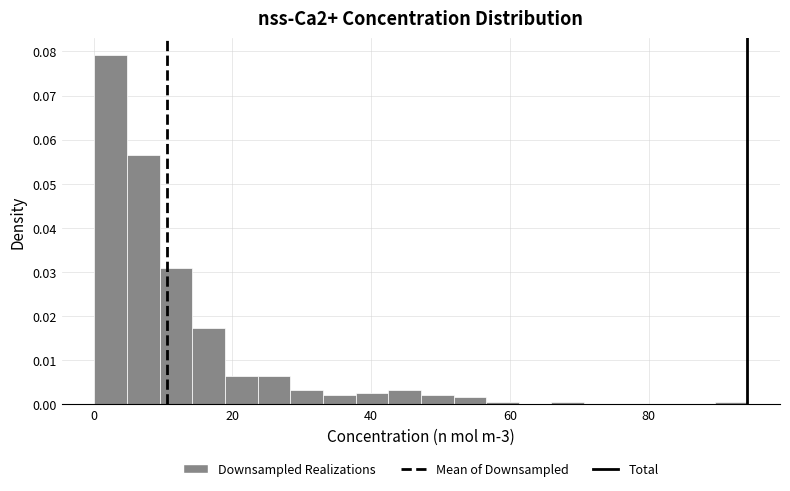

Around what value on the x-axis is the tallest bar? Give the approximate position of its centre, as read against the axis.

2